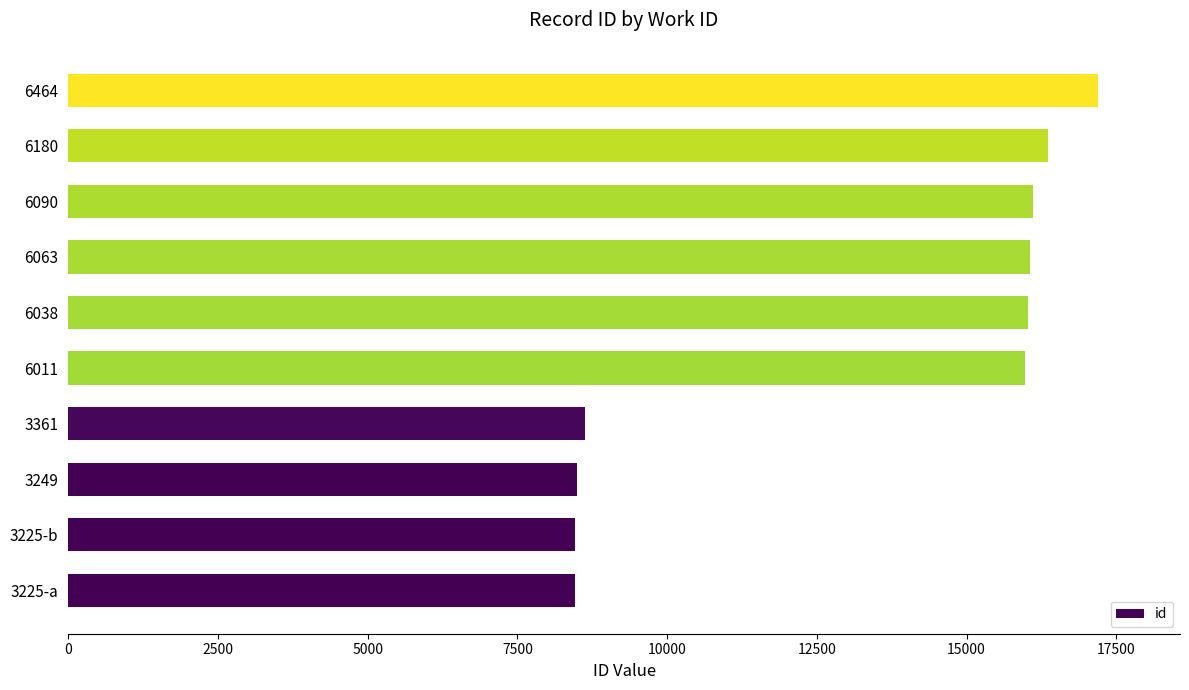

Is it true that the value at 6180 is 8370?

False